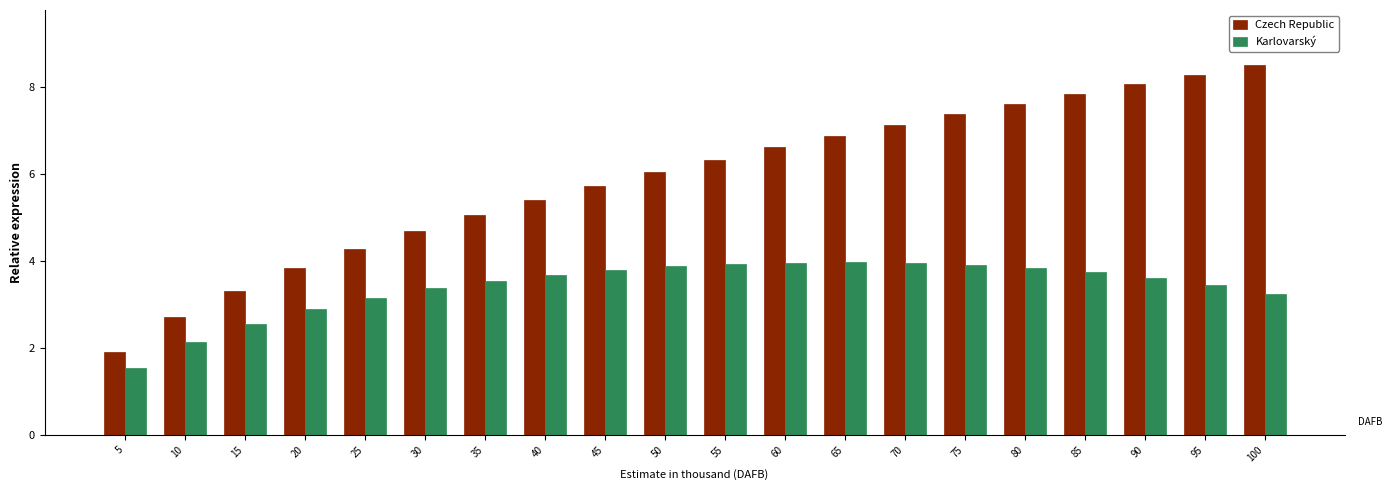

The value of Karlovarský at 35 is 3.5. True or false?

True